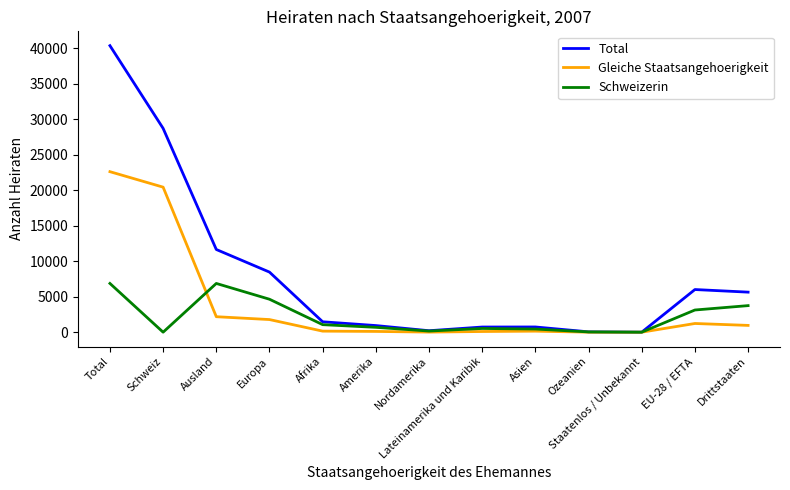

What position from the right is Europa?

10